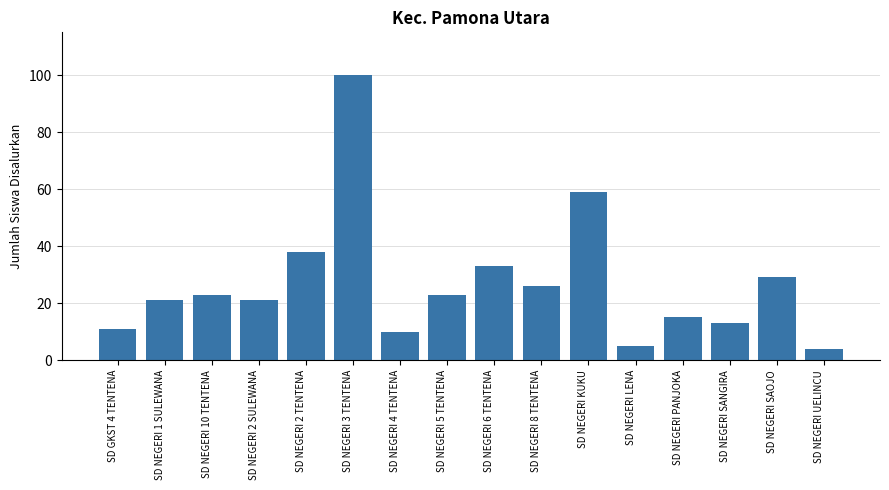

The chart shows a value of 35 at SD NEGERI 5 TENTENA. True or false?

False